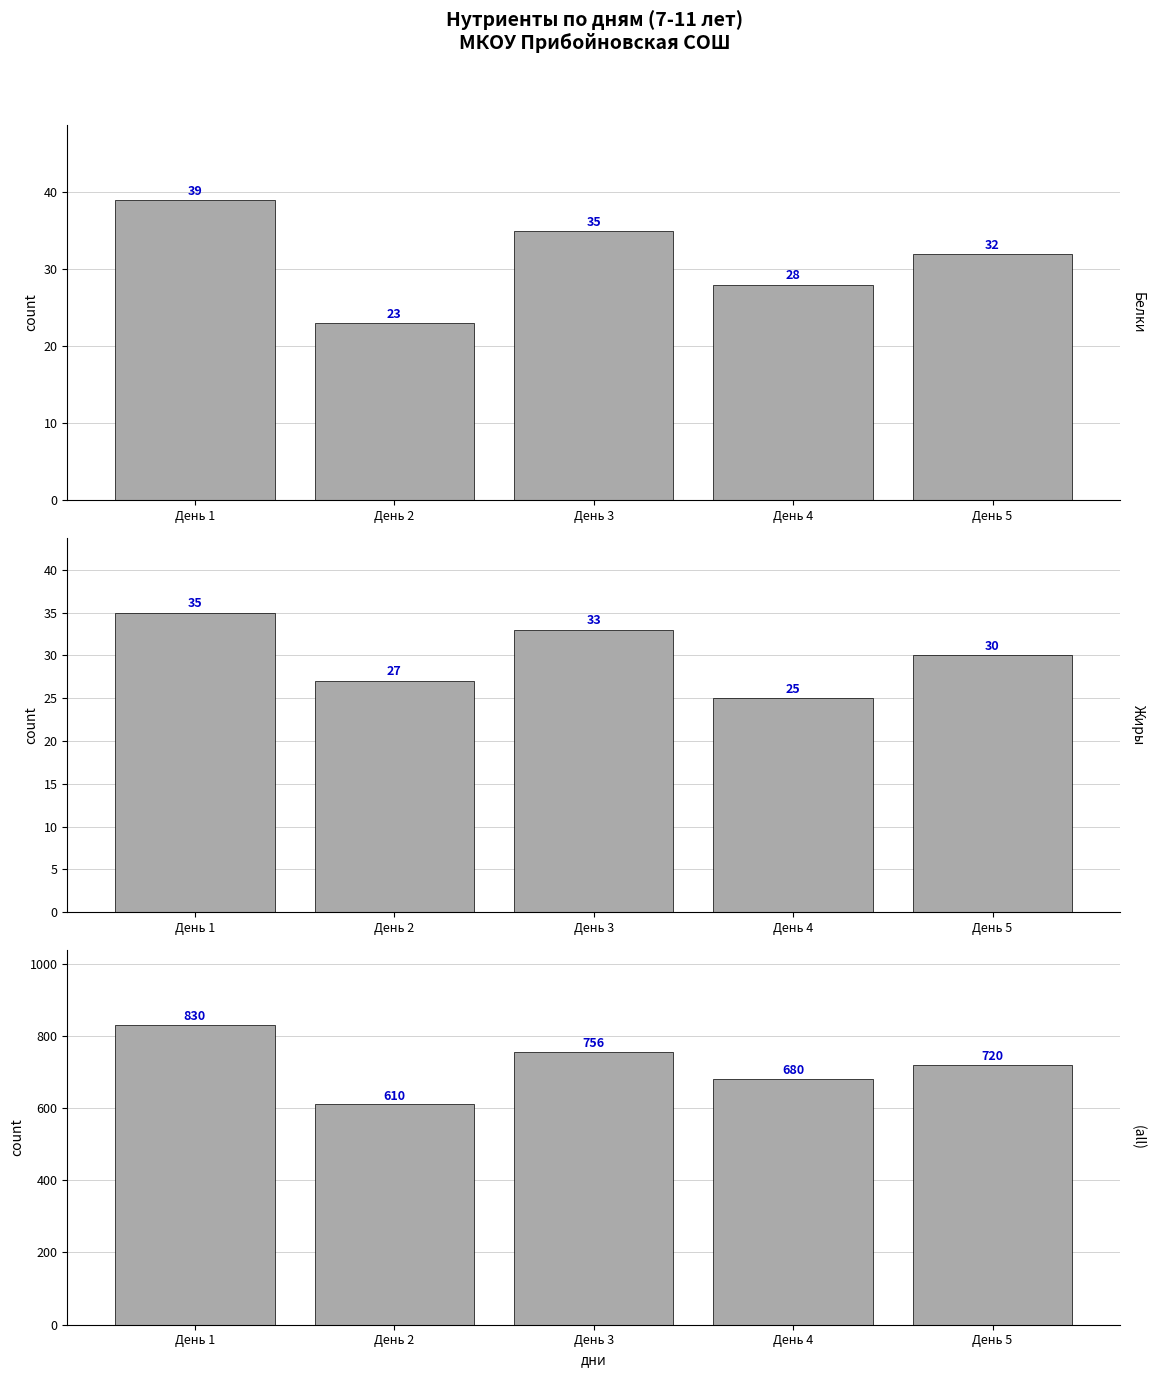

The value of Белки at День 4 is 37. True or false?

False